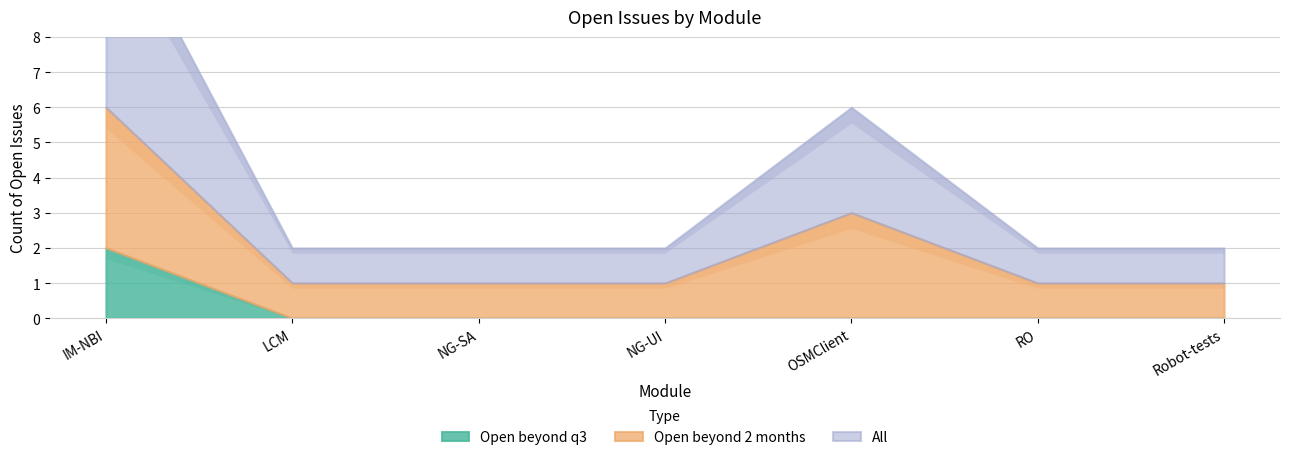

True or false: Open beyond 2 months and Open beyond q3 cross at least once.

False